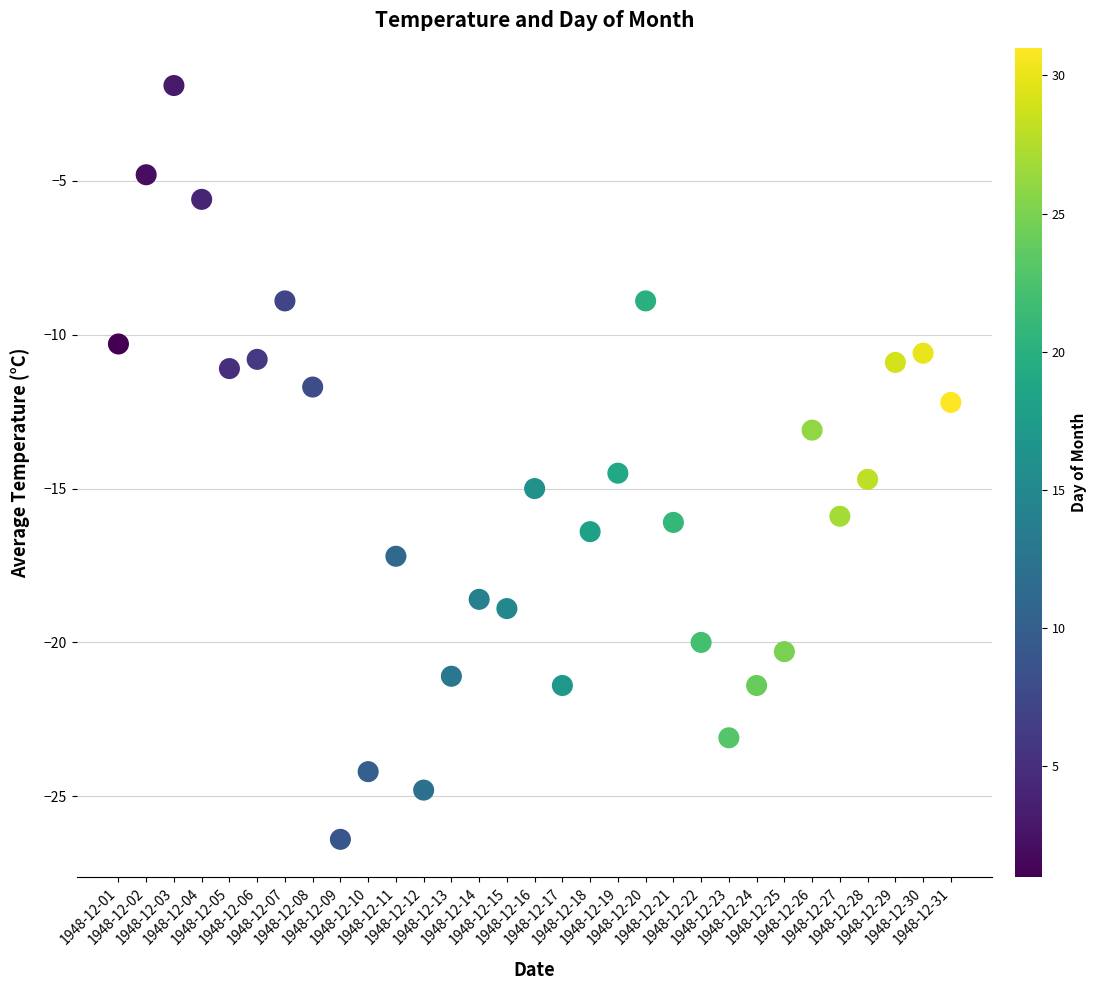

What is the range of Y values (max minus min)?

24.5